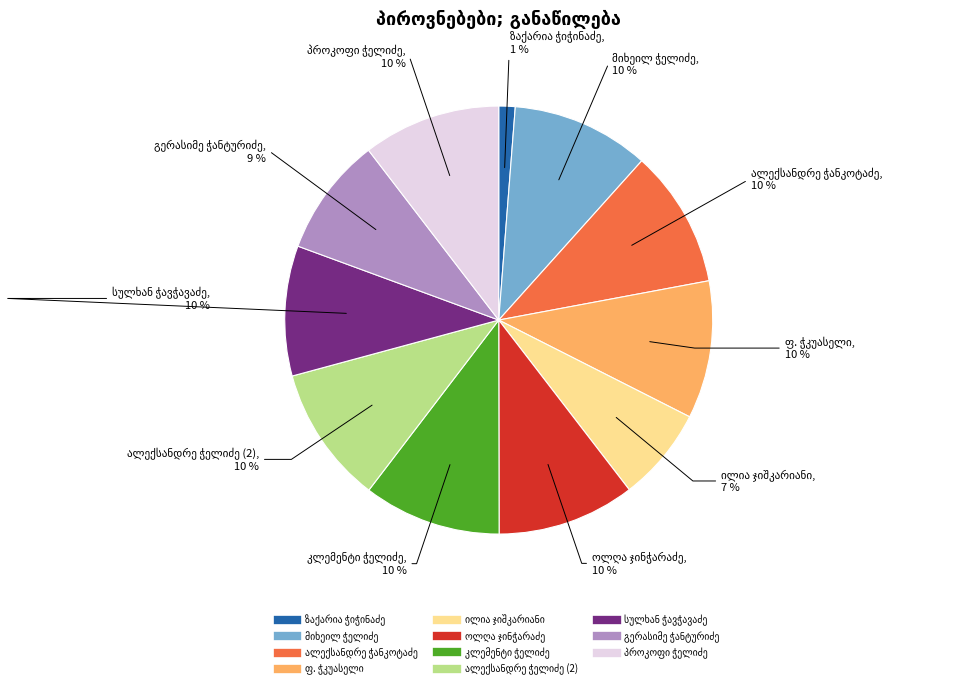

Is there a majority slice in this chart?

No